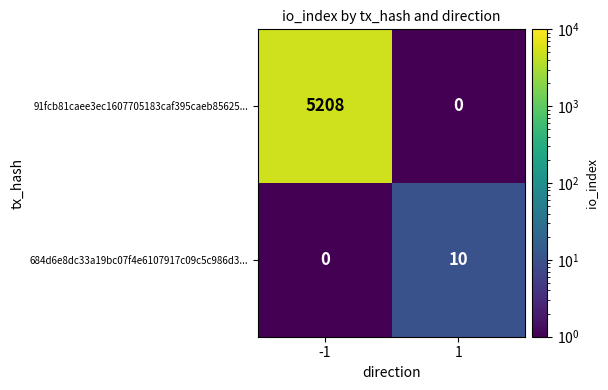

The 684d6e8dc33a19bc07f4e6107917c09c5c986d3... series shows 10 at 1. True or false?

True